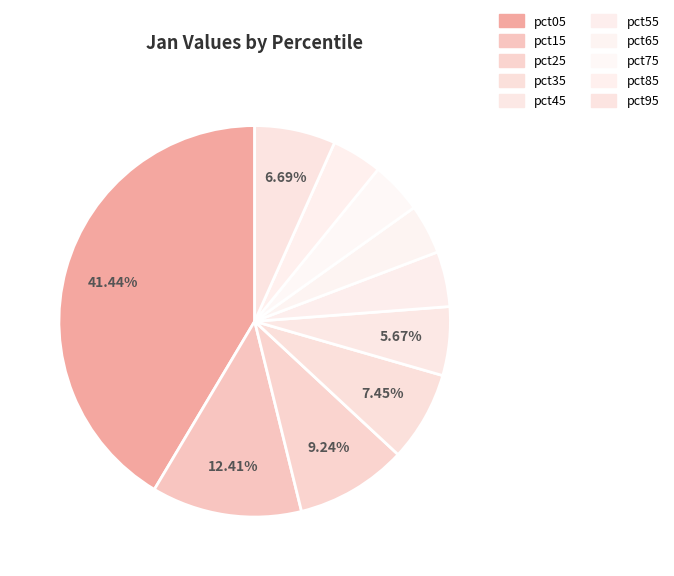

To the nearest percent, what percentage of the pie is pct05?

41%